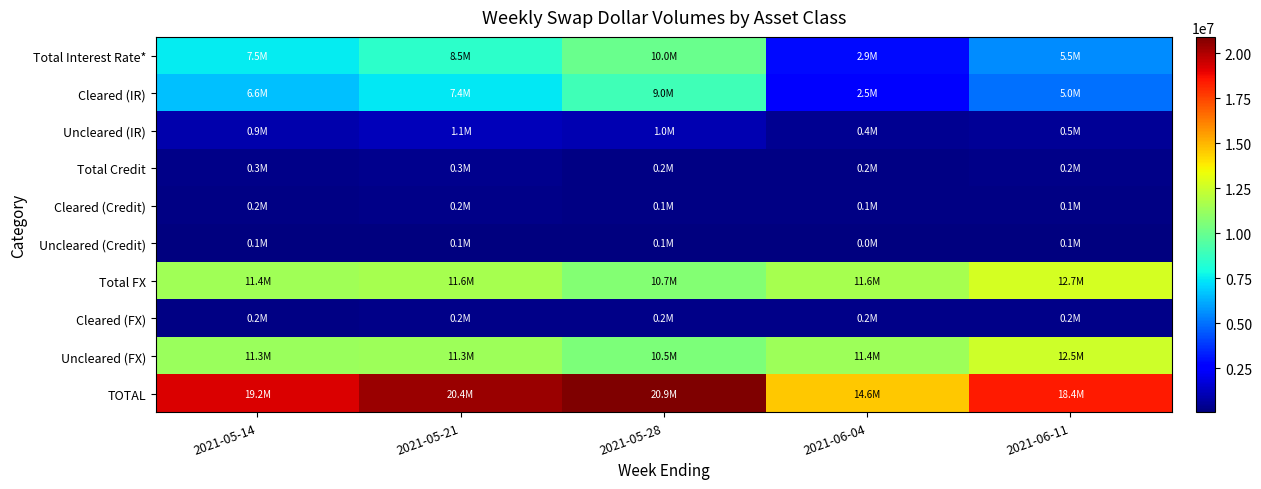

At which category is the sum across all series the highest?

2021-05-28